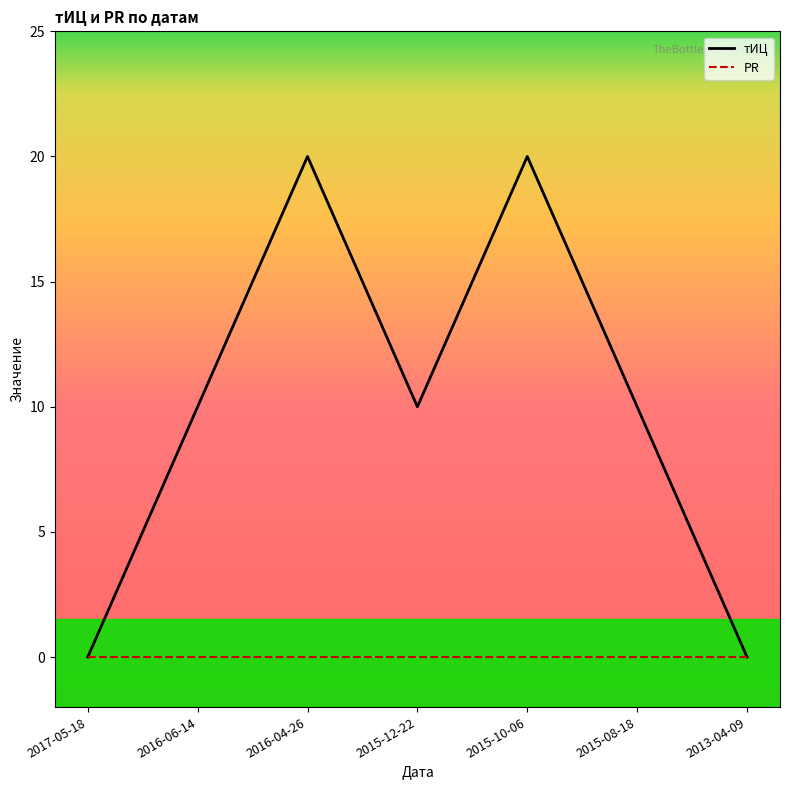

How many categories are shown in the chart?

7